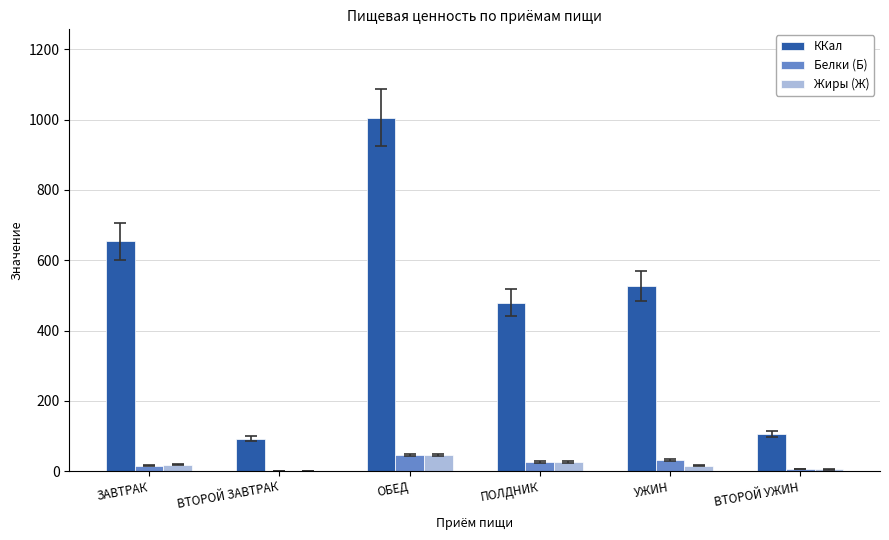

Is it true that ККал equals 106.0 at ВТОРОЙ УЖИН?

True